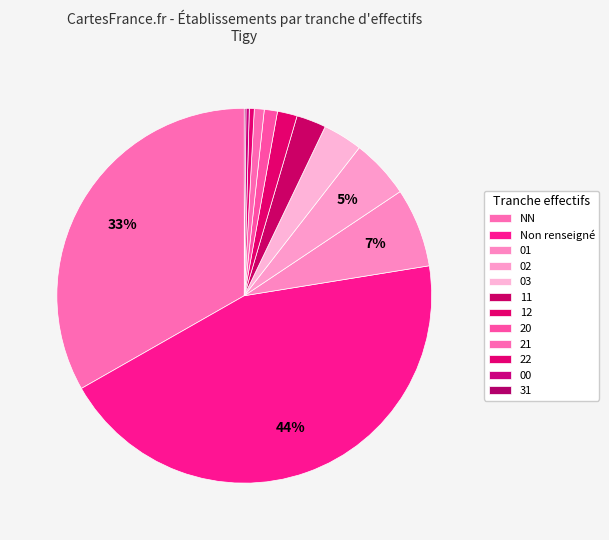

To the nearest percent, what is the difference between the 00 and 11 slice percentages?

3%